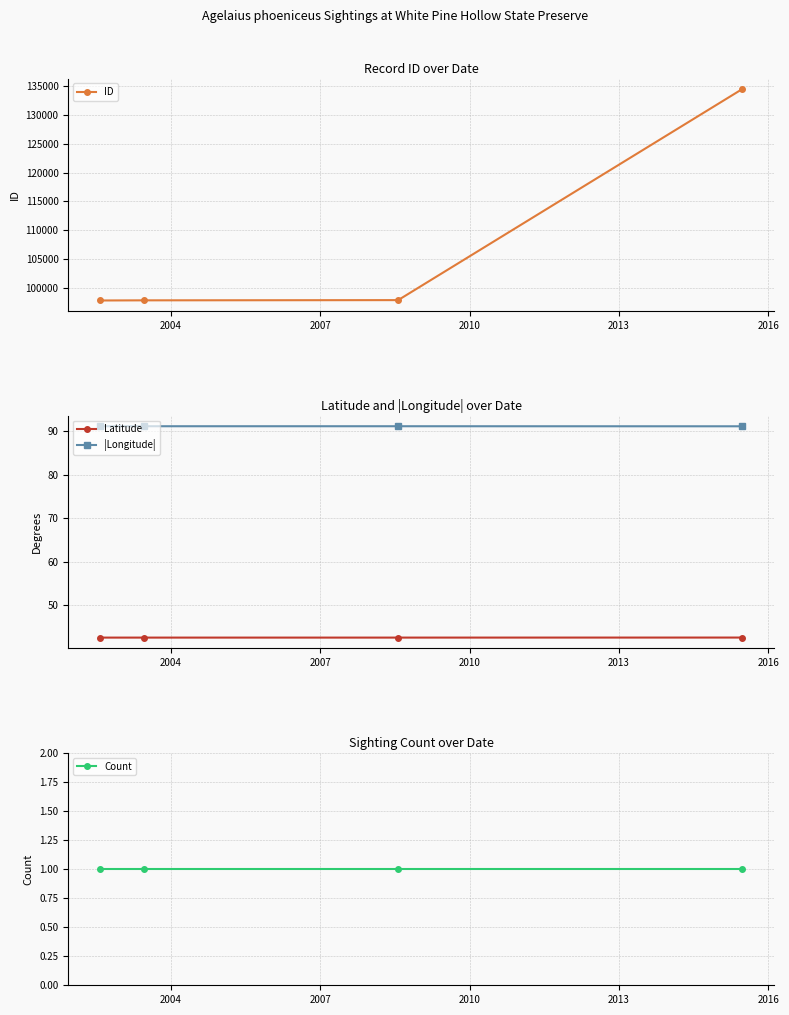

Which series has the largest range (max minus min)?

ID